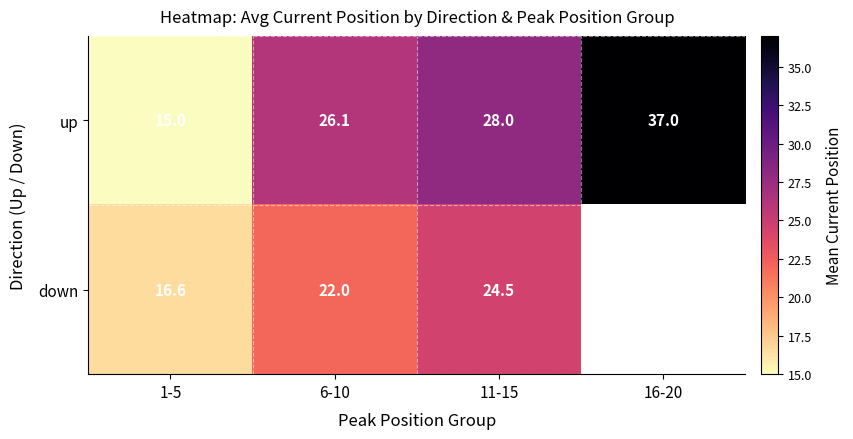

Is the value of up at 16-20 greater than the value of down at 11-15?

Yes